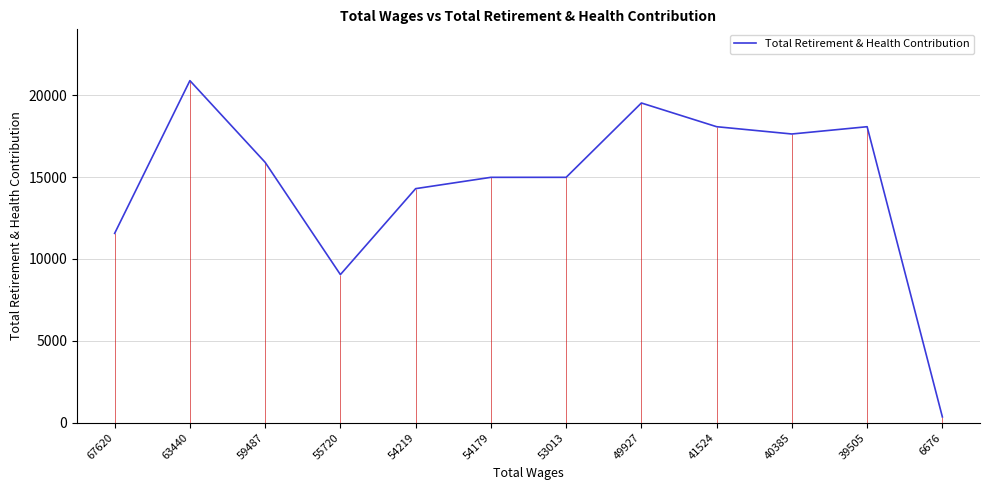

What is the difference between the second highest and minimum values?

19174